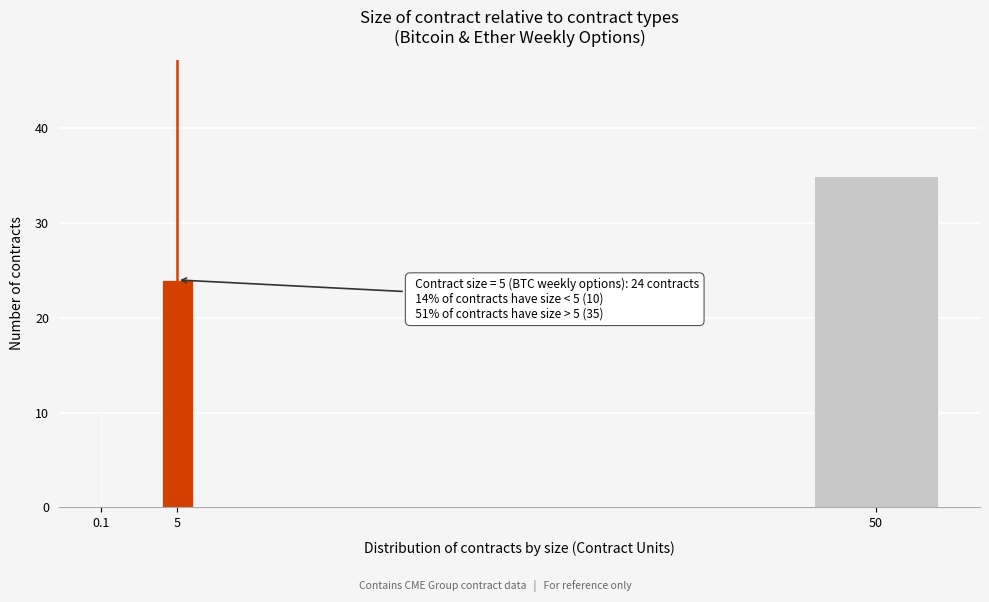

Reading right to left, transcribe all the data shown in this chart.

50=35	5=24	0.1=10